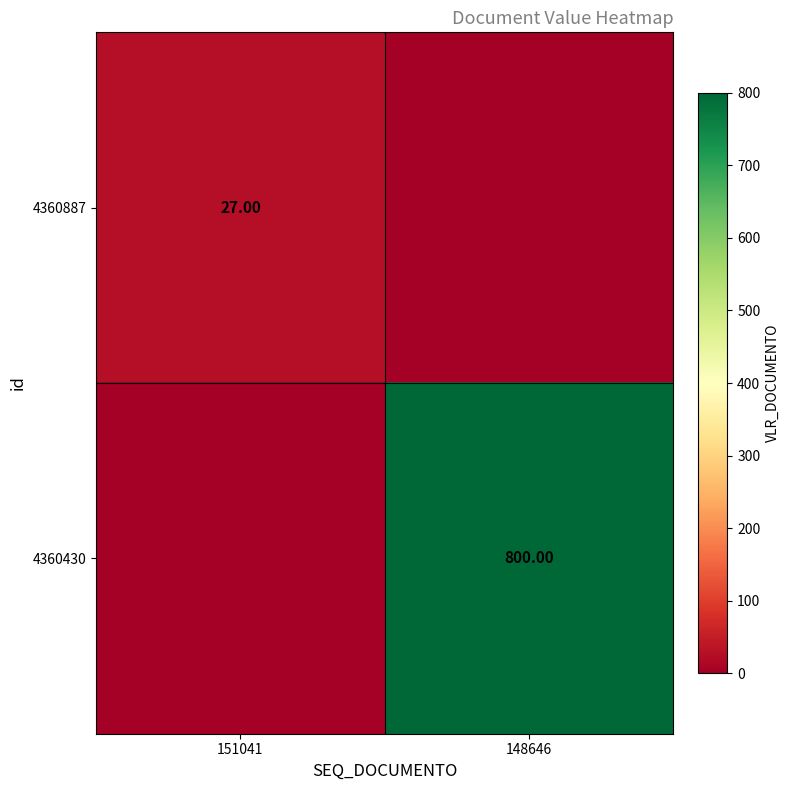

Is the value of 4360430 at 148646 greater than the value of 4360887 at 151041?

Yes